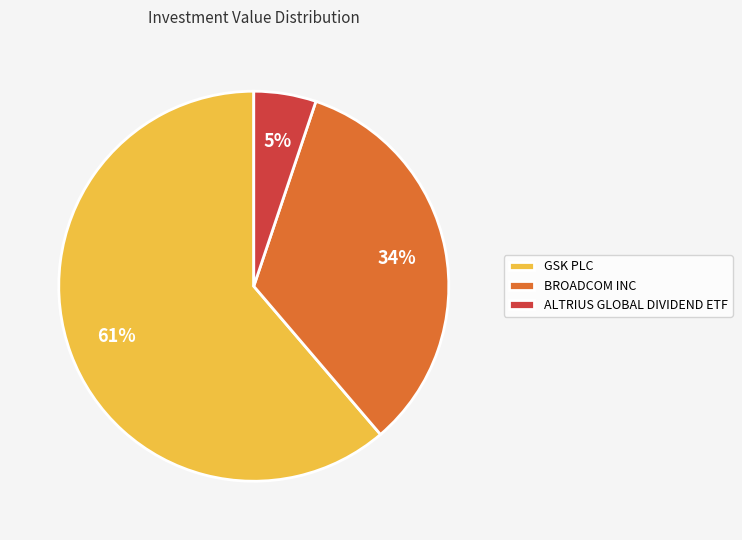

How many segments does this pie chart have?

3